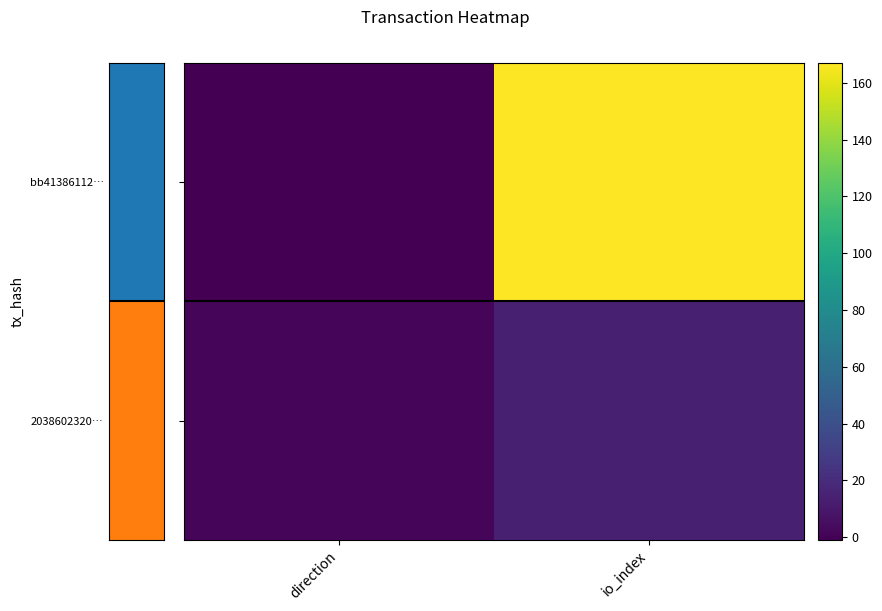

At which category is the sum across all series the highest?

io_index